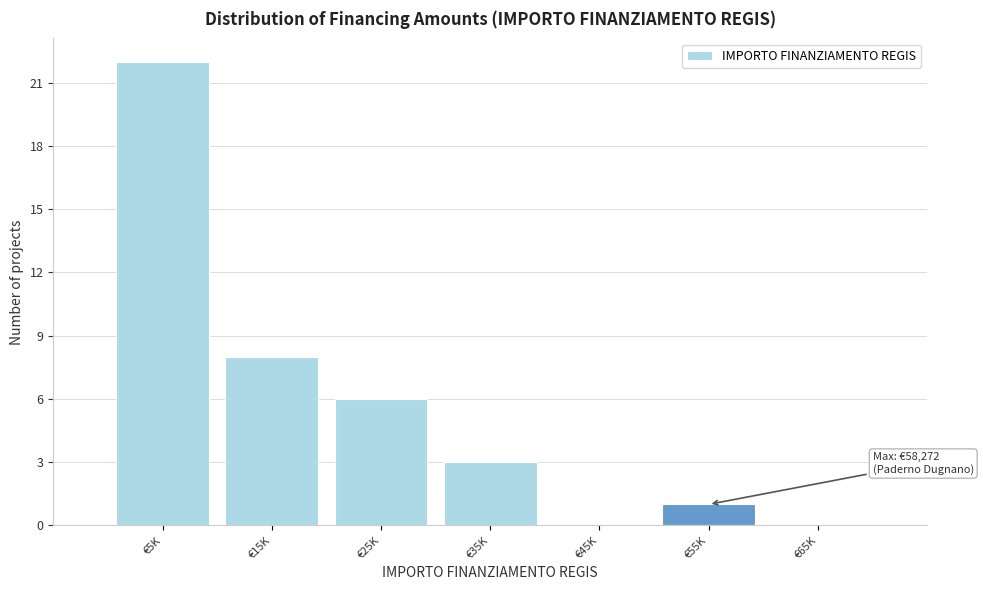

Reading left to right, list all the values displayed in this chart.

€5K=22	€15K=8	€25K=6	€35K=3	€45K=0	€55K=1	€65K=0